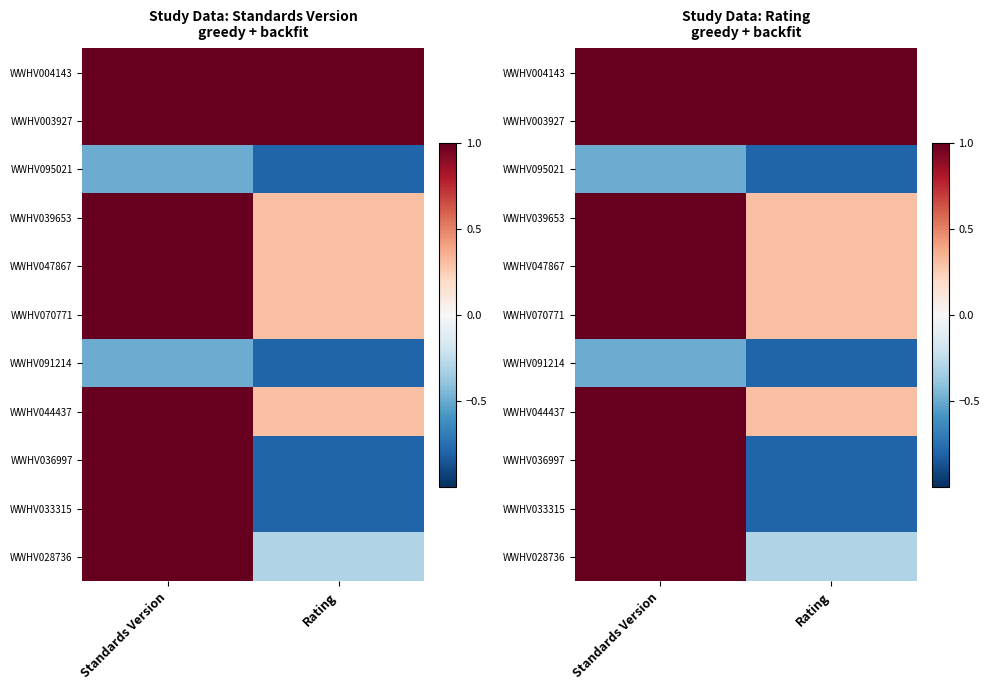

What is the sum of the WWHV095021 values at Rating and Standards Version?

-1.3